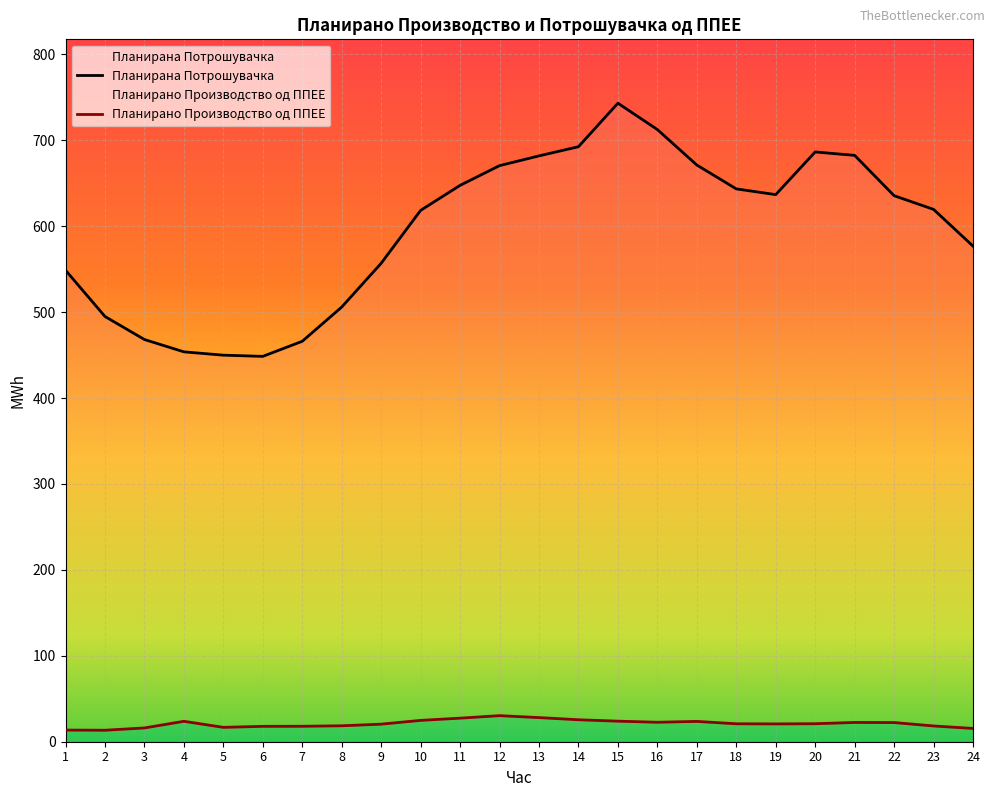

Is it true that Планирано Производство од ППЕЕ equals 34.4 at 4?

False